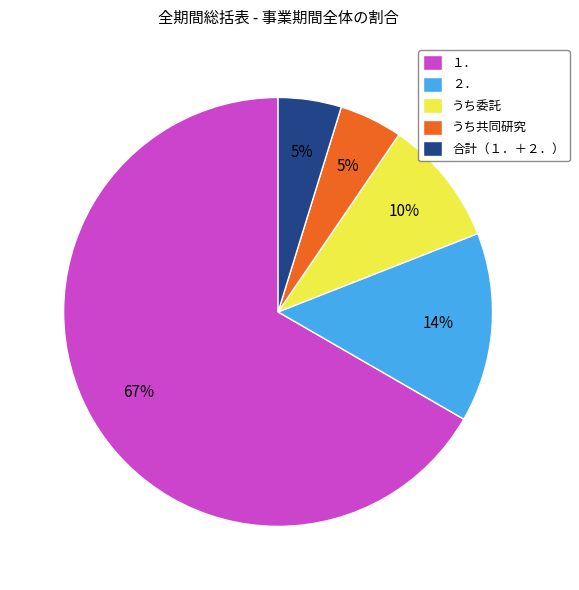

True or false: うち委託 accounts for 5% of the total.

False